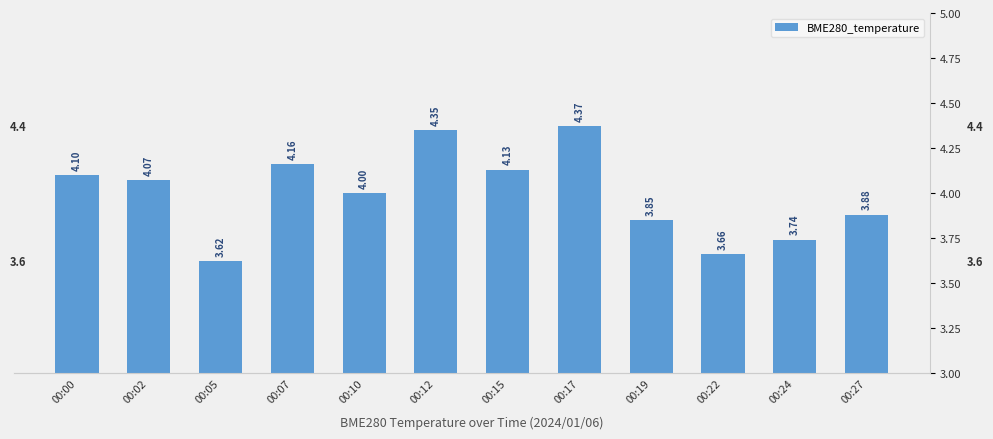

What is the sum of the values at 00:10 and 00:07?

8.2